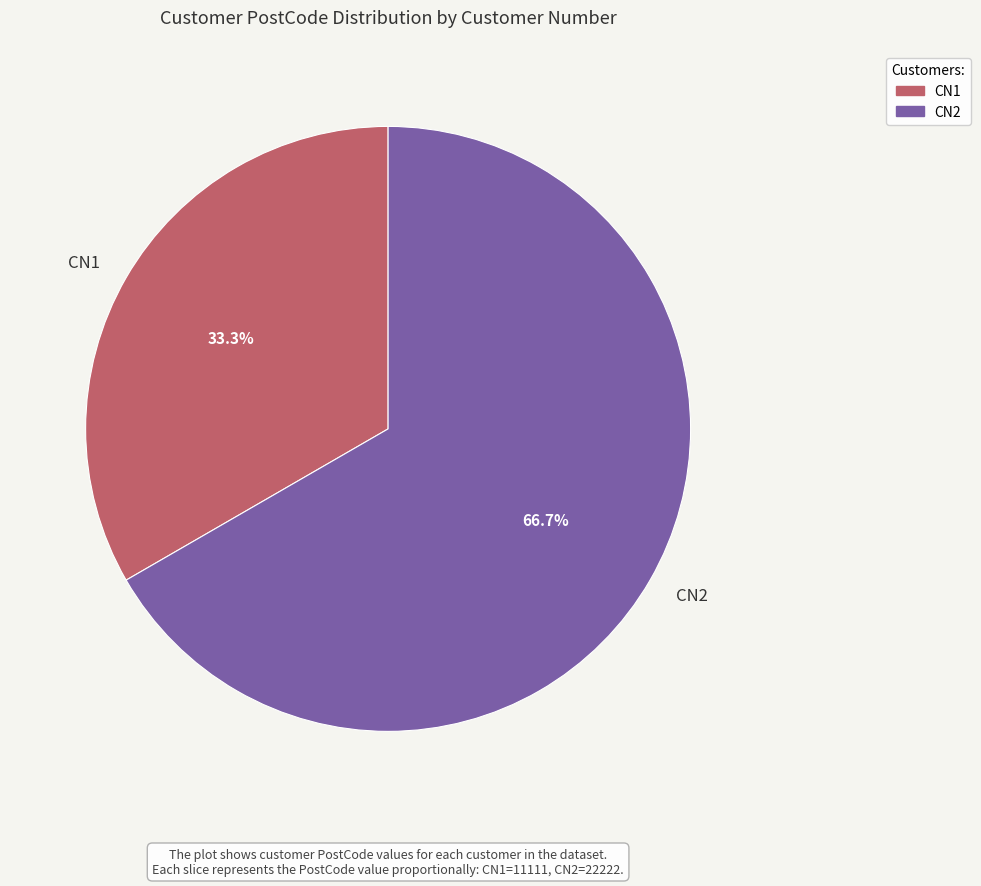

What percentage is the CN2 slice, to the nearest percent?

67%